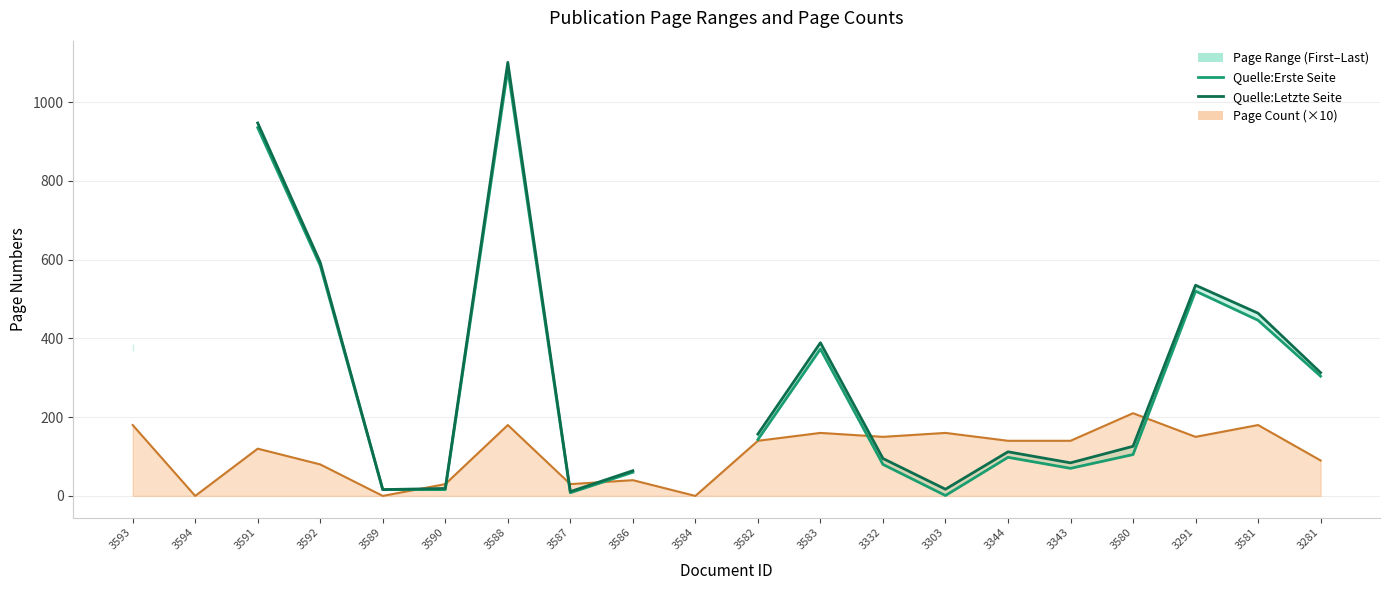

What is the greatest value displayed?

1101.0